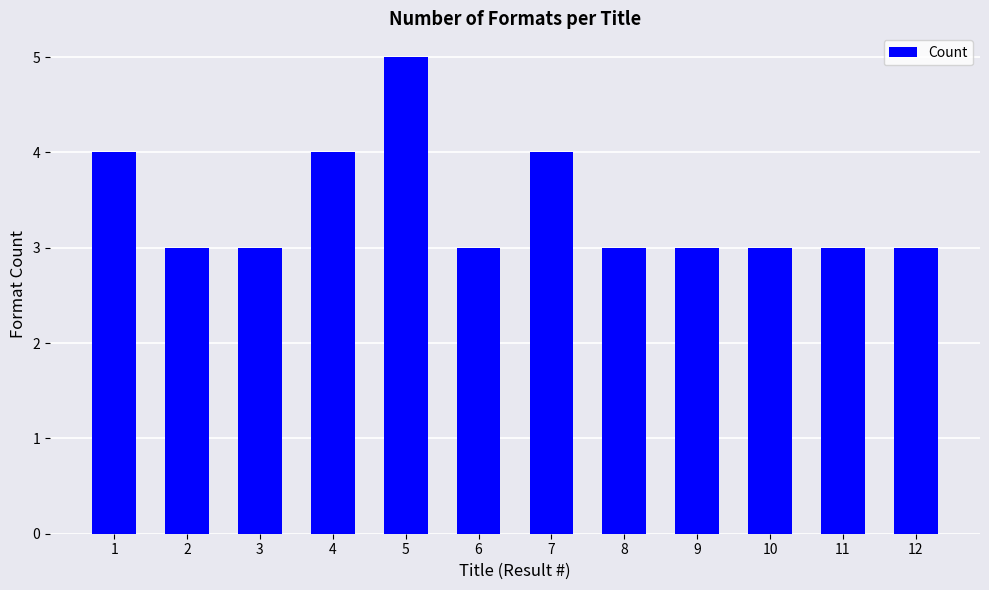

Is it true that the value at 2 is 2?

False